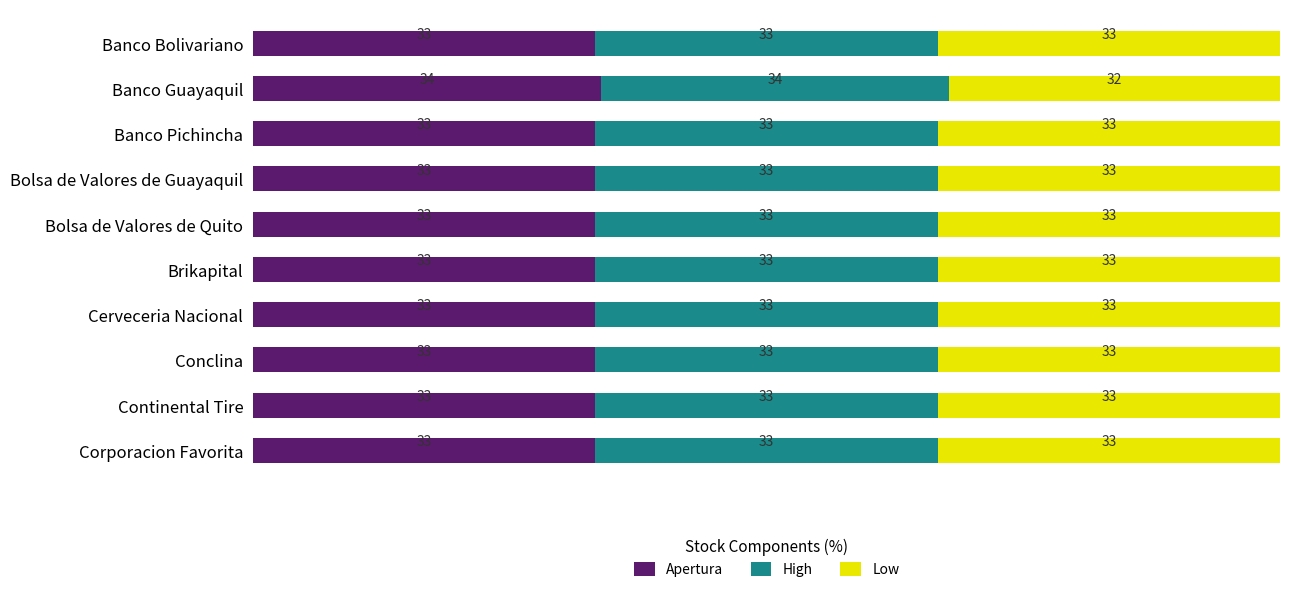

Rank the series by their maximum value, from lowest to highest.

Low, Apertura, High